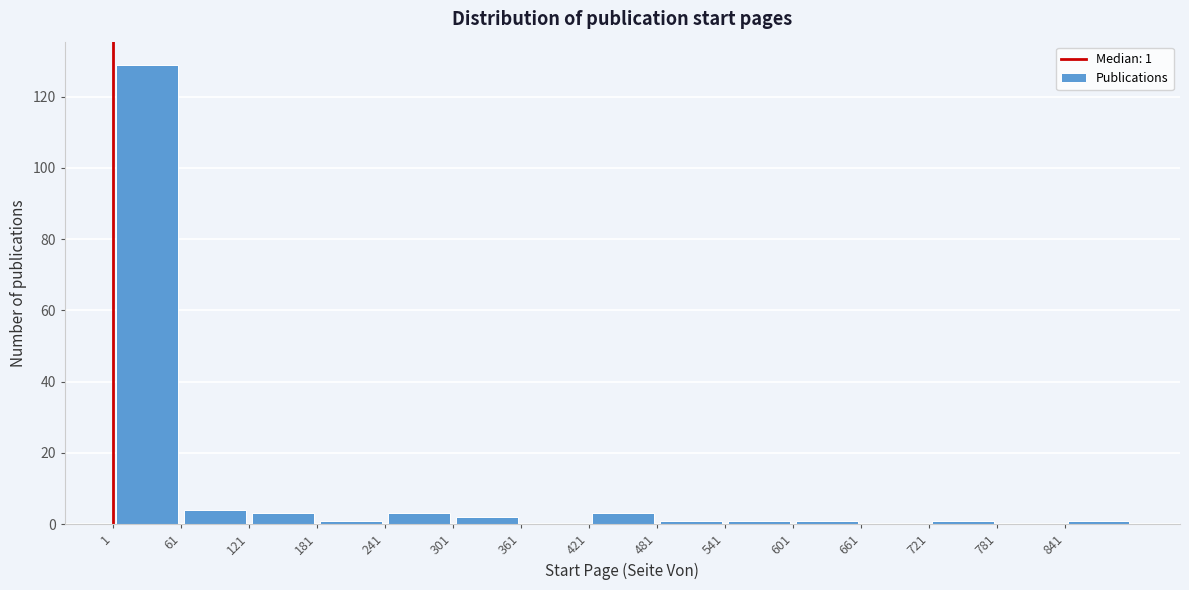

Which range on the x-axis has the tallest bar?

1 to 61